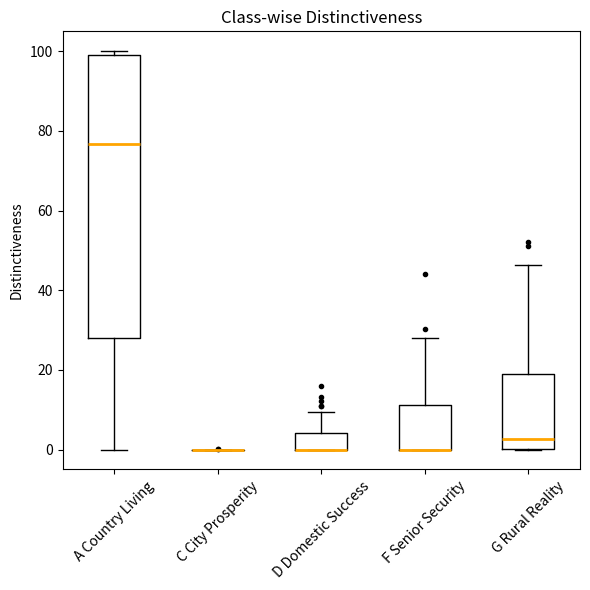

Where is the lower edge of the box for G Rural Reality on the y-axis? The values are not printed on the chart, so give them approximately, as read against the axis.

0